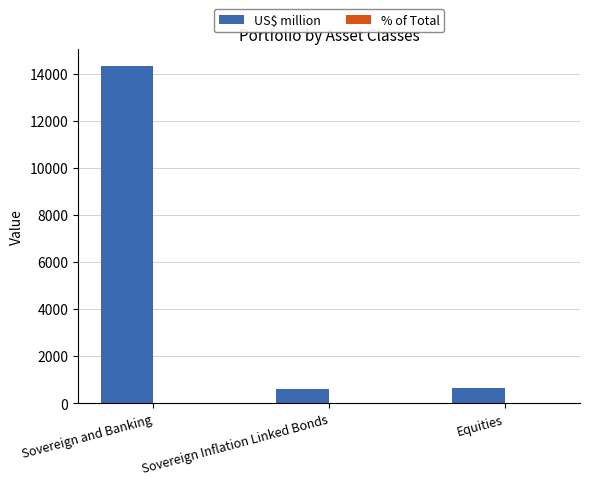

What is the sum of all US$ million values?

15559.5